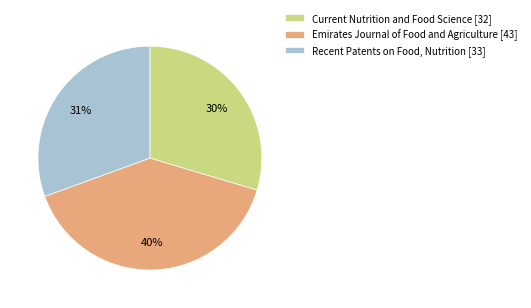

To the nearest percent, what is the combined percentage of Current Nutrition and Food Science [32] and Recent Patents on Food, Nutrition [33]?

60%